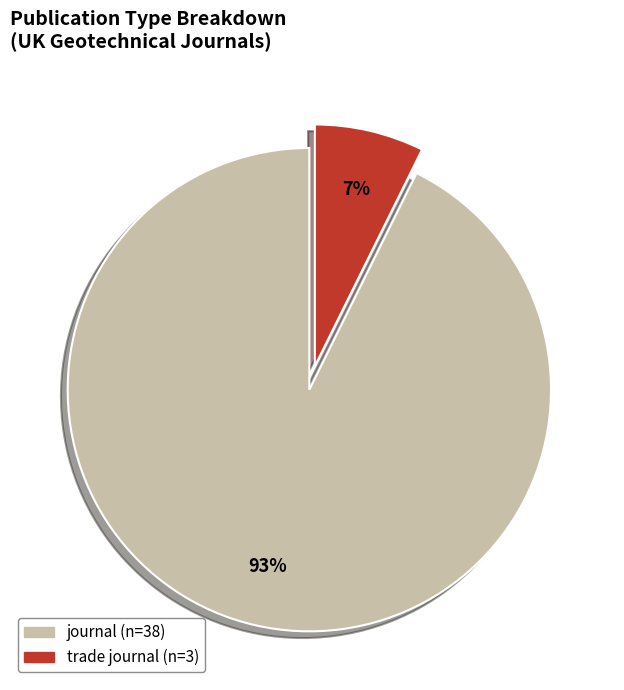

To the nearest percent, what is the average slice percentage?

50%